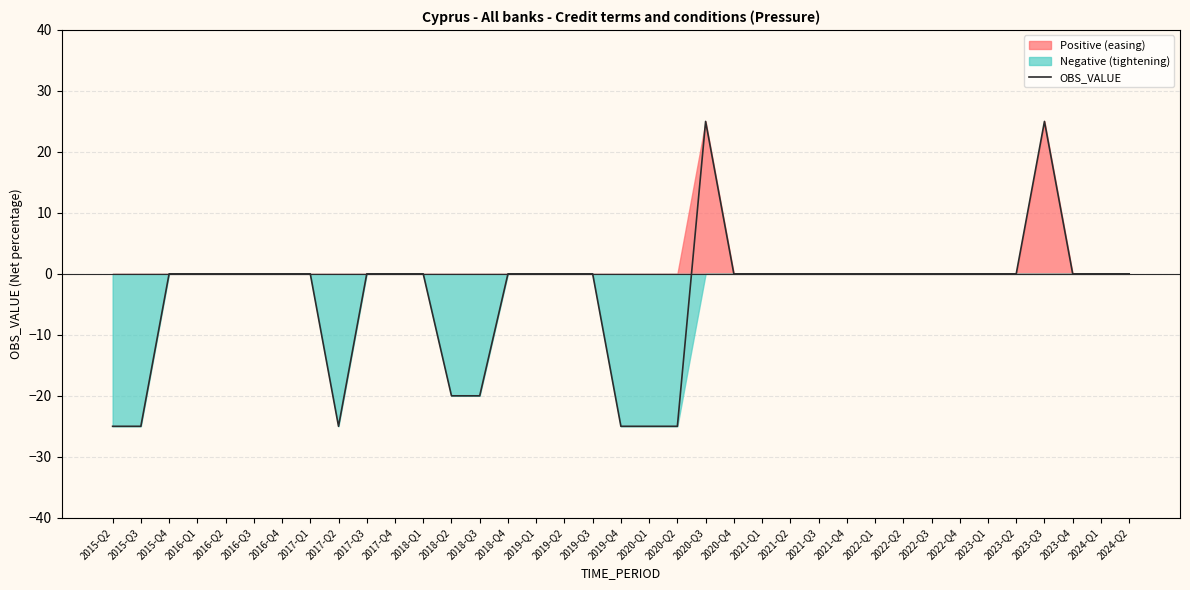

How many interior local valleys (lower than both neighbors) does the data have?

1